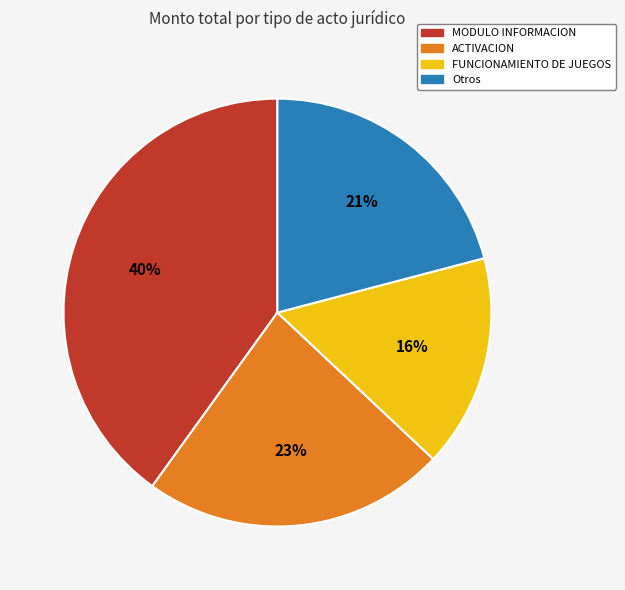

Between ACTIVACION and Otros, which is larger?

ACTIVACION